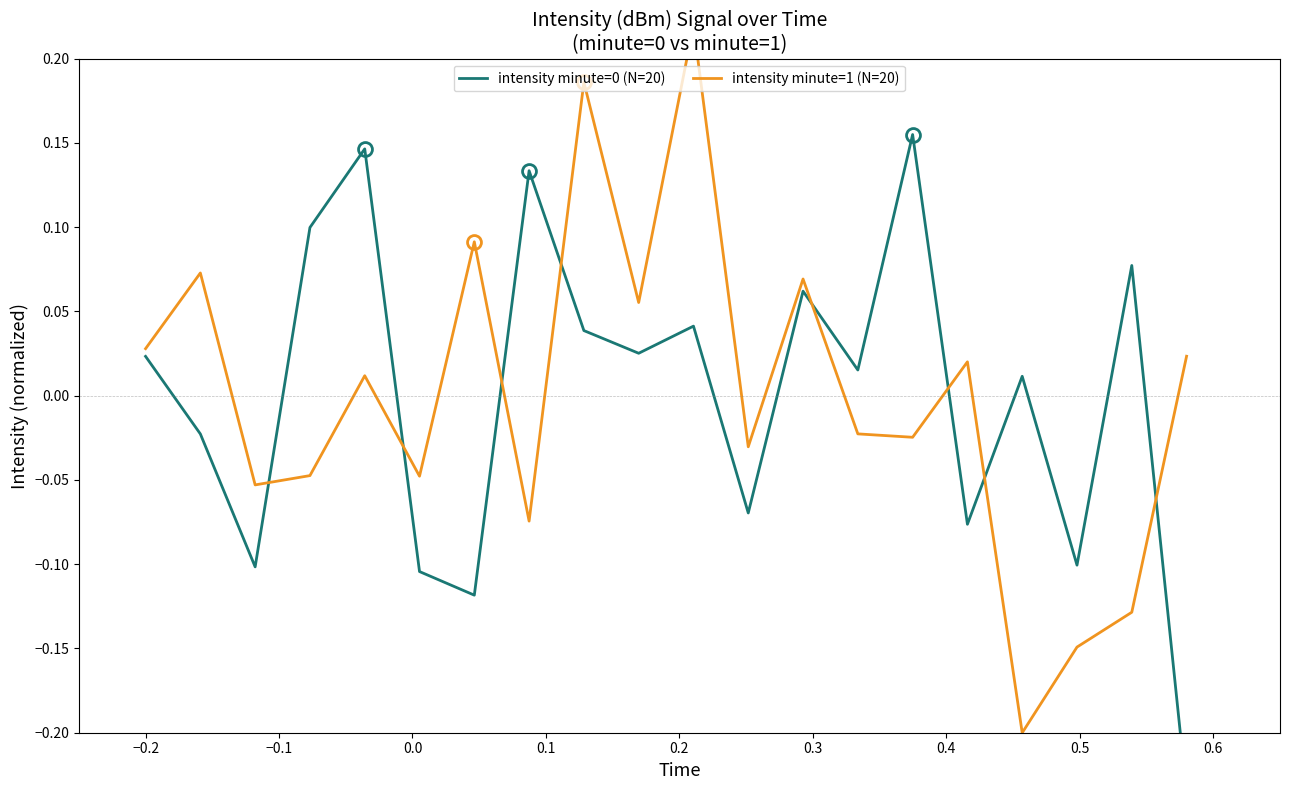

Which series has the largest range (max minus min)?

intensity minute=1 (N=20)